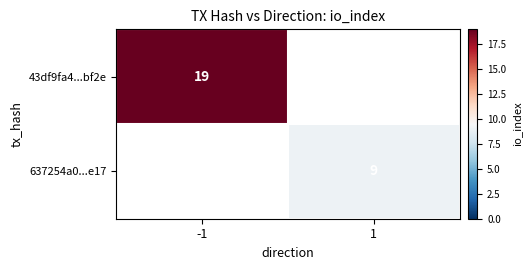

List the series in order of their peak value, highest first.

43df9fa4...bf2e, 637254a0...e17